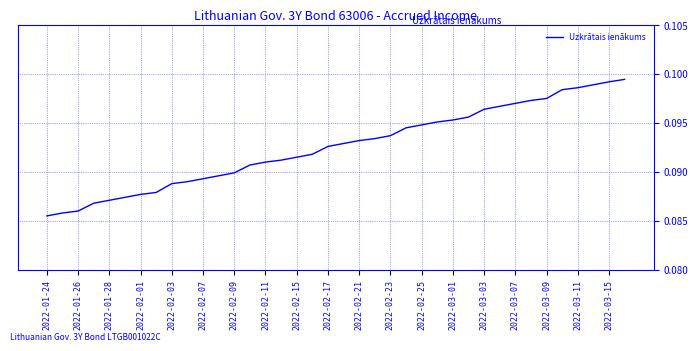

Reading left to right, transcribe all the data shown in this chart.

0.1	0.1	0.1	0.1	0.1	0.1	0.1	0.1	0.1	0.1	0.1	0.1	0.1	0.1	0.1	0.1	0.1	0.1	0.1	0.1	0.1	0.1	0.1	0.1	0.1	0.1	0.1	0.1	0.1	0.1	0.1	0.1	0.1	0.1	0.1	0.1	0.1	0.1